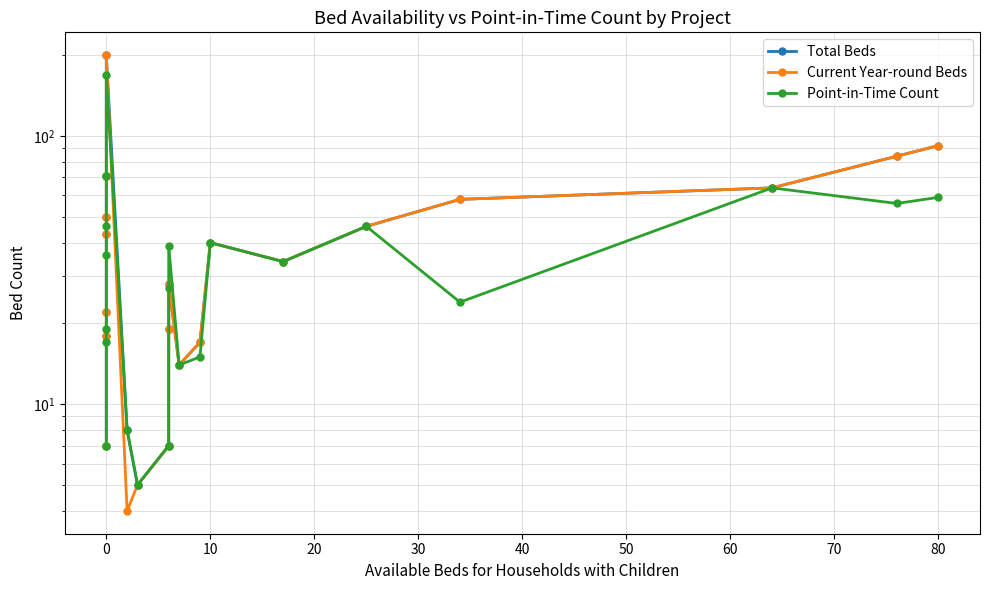

Where is the first local maximum for Total Beds?

50